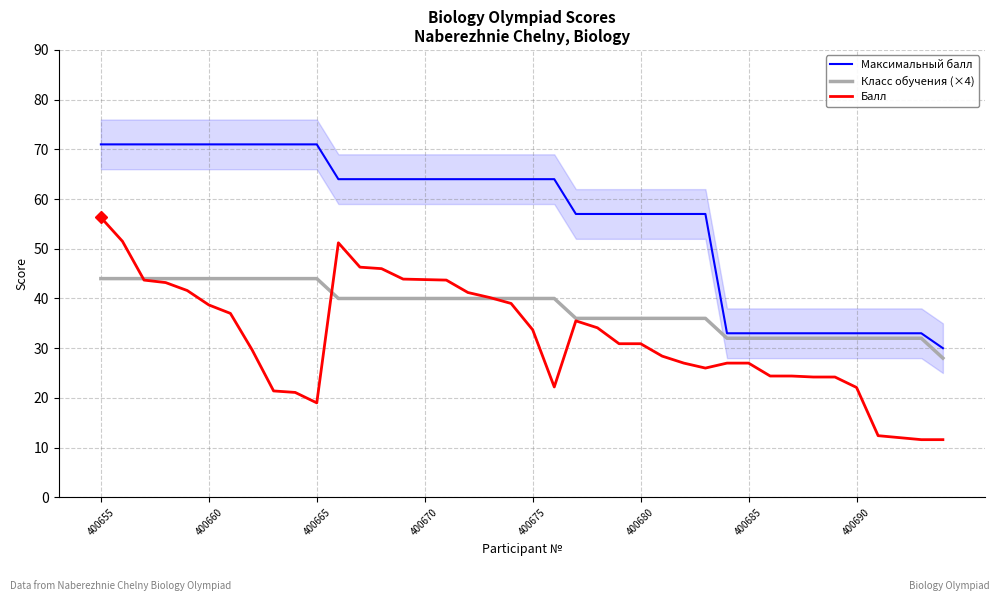

True or false: Максимальный балл and Балл cross at least once.

False